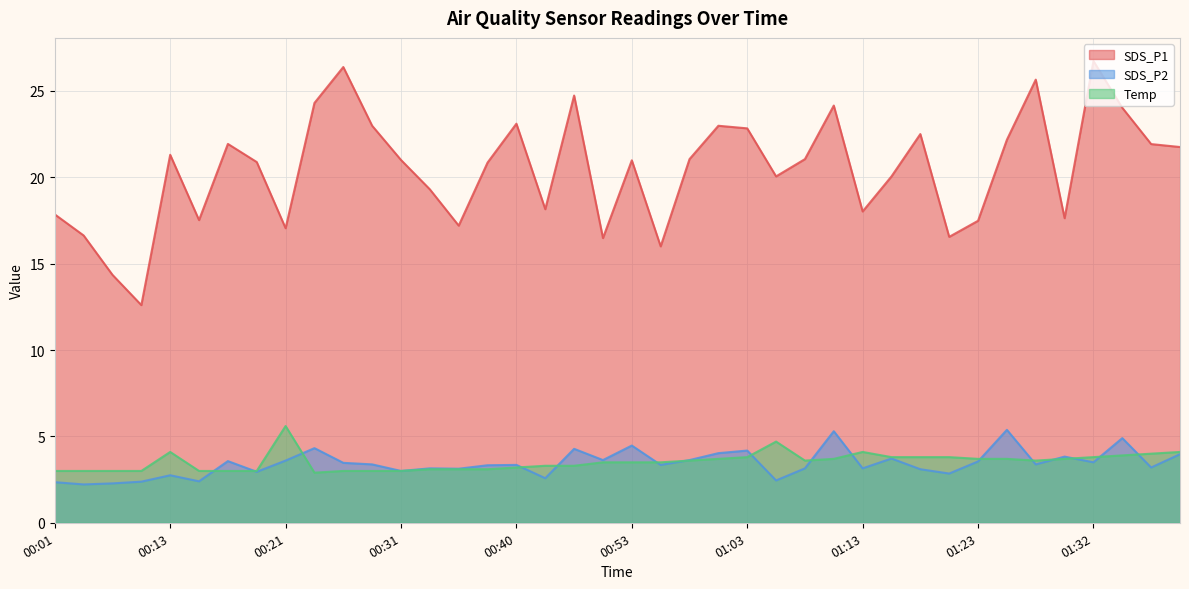

How many data points in Temp are above 3?

29